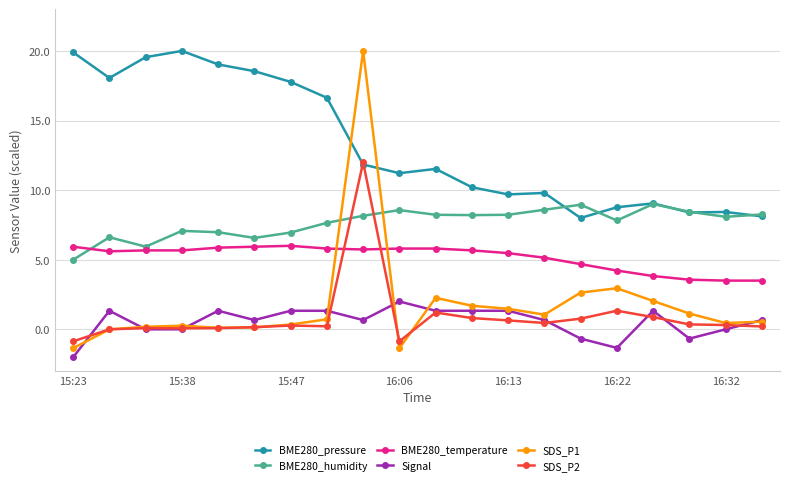

True or false: BME280_pressure has more than 0 points higher than both neighbors.

True